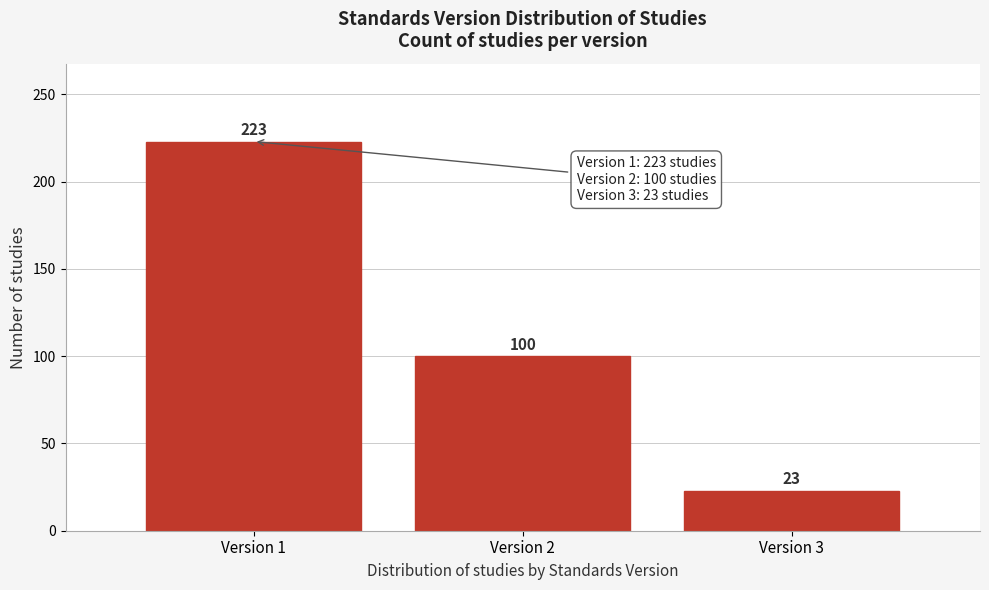

Reading right to left, transcribe all the data shown in this chart.

Version 3=23	Version 2=100	Version 1=223